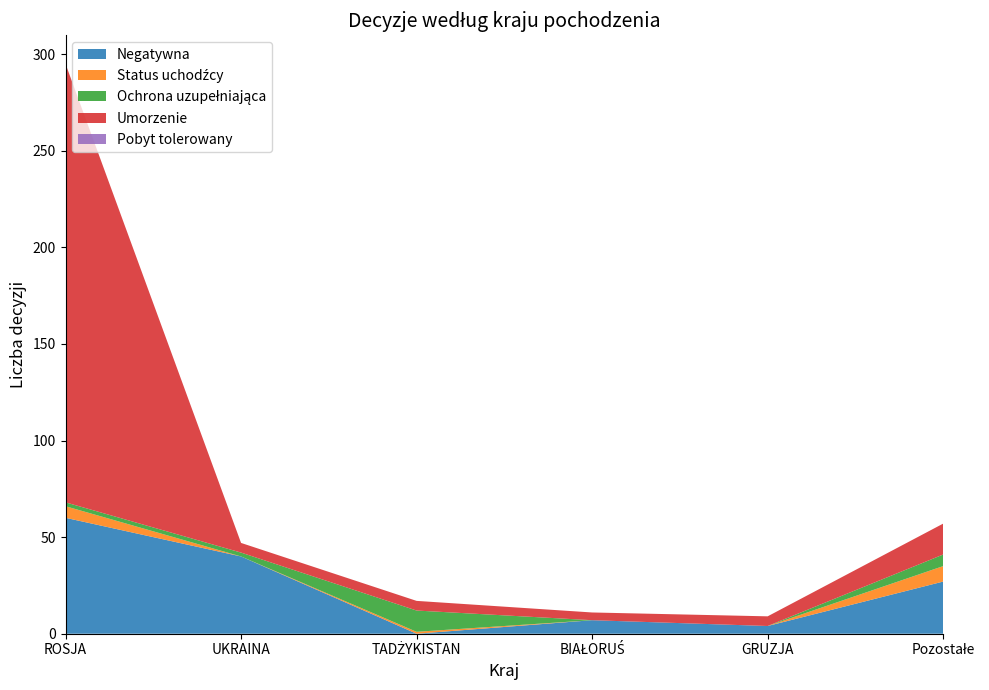

Reading right to left, what are all the values shown in this chart?

Negatywna: 27	4	7	0	40	60
Status uchodźcy: 8	0	0	1	0	6
Ochrona uzupełniająca: 6	0	0	11	2	2
Umorzenie: 16	5	4	5	5	227
Pobyt tolerowany: 0	0	0	0	0	0